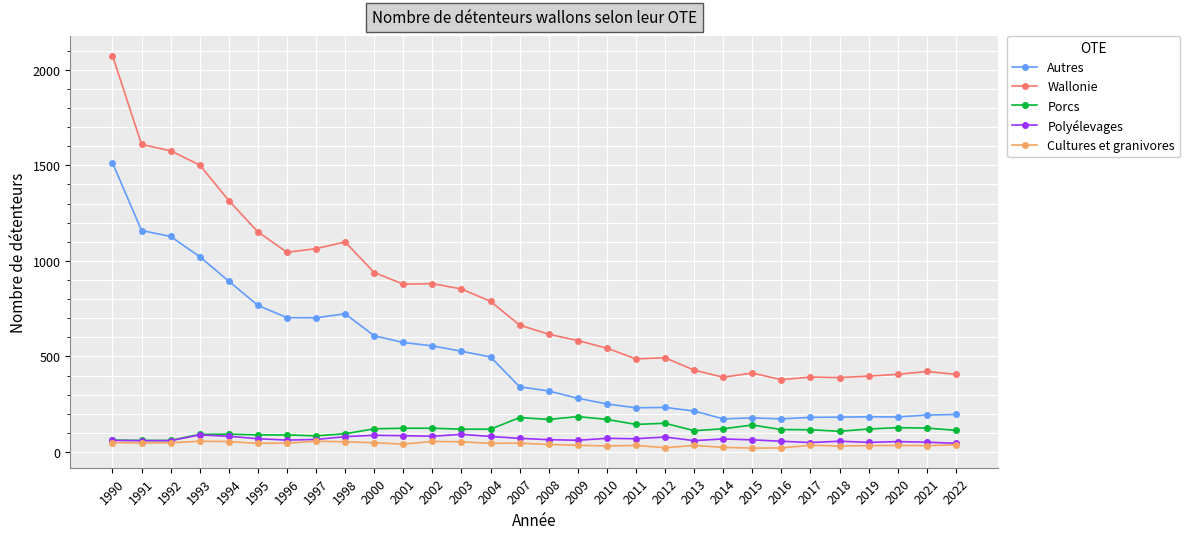

Which series has the largest range (max minus min)?

Wallonie